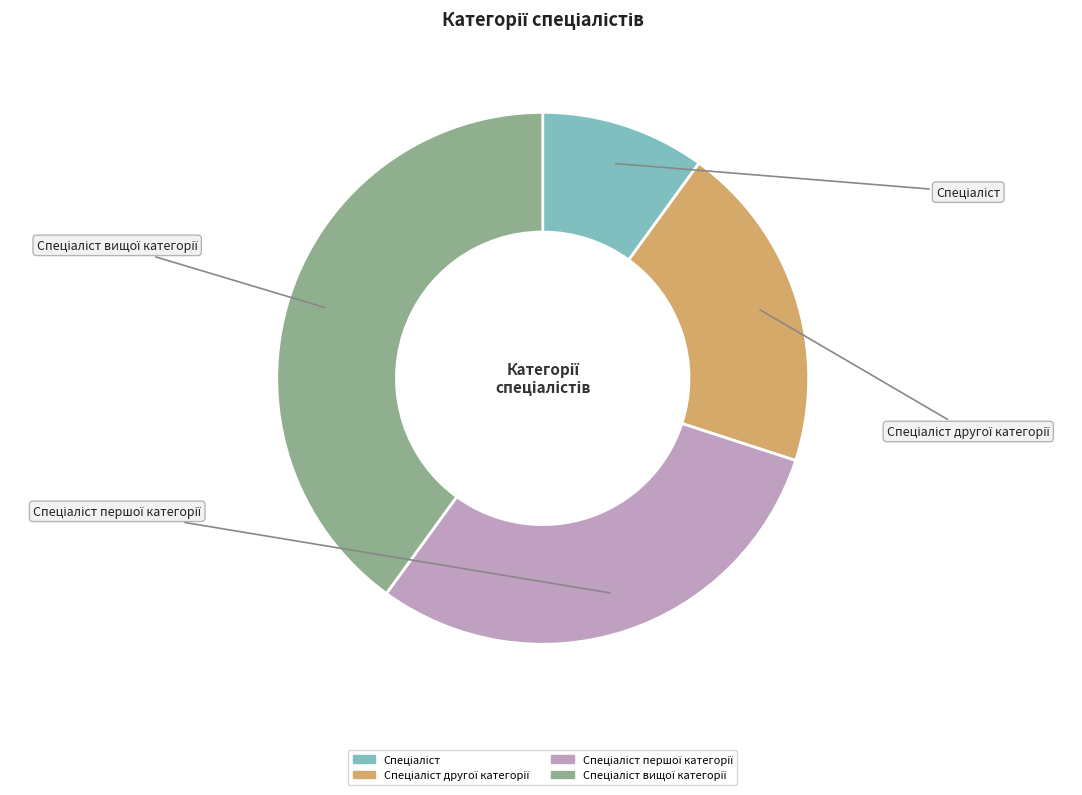

How much of the chart is everything except Спеціаліст першої категорії?

70.0%